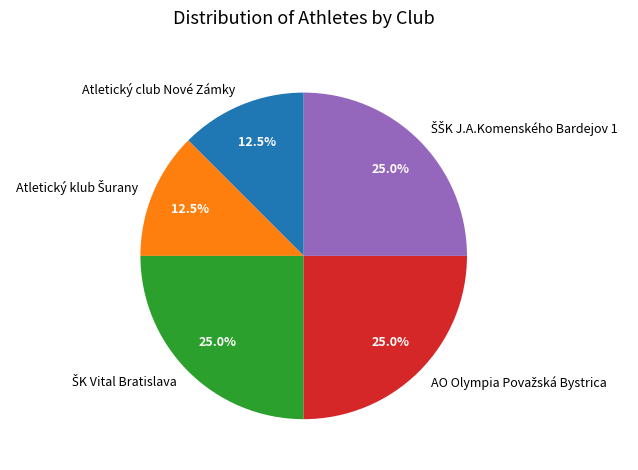

Does Atletický club Nové Zámky account for over 50% of the chart?

No